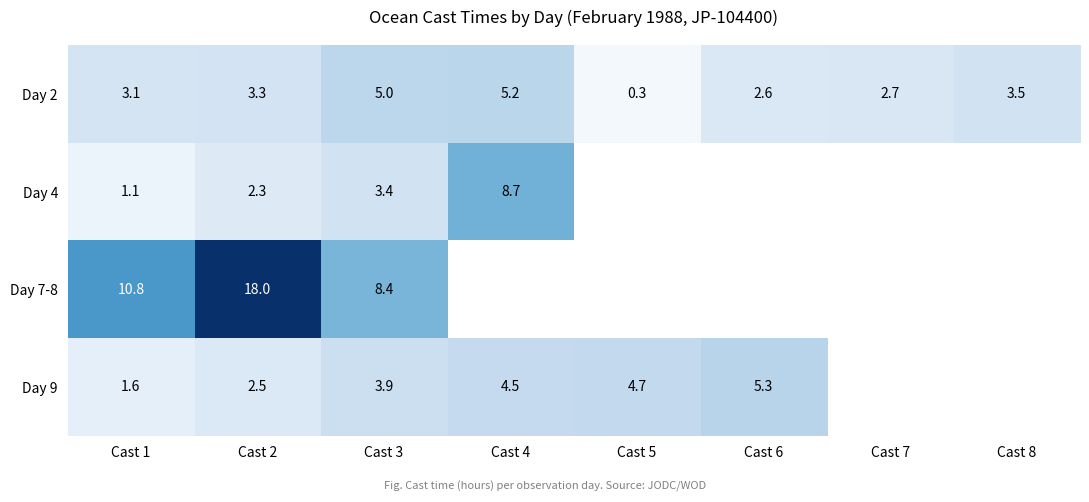

The value of Day 9 at Cast 1 is 0.9. True or false?

False